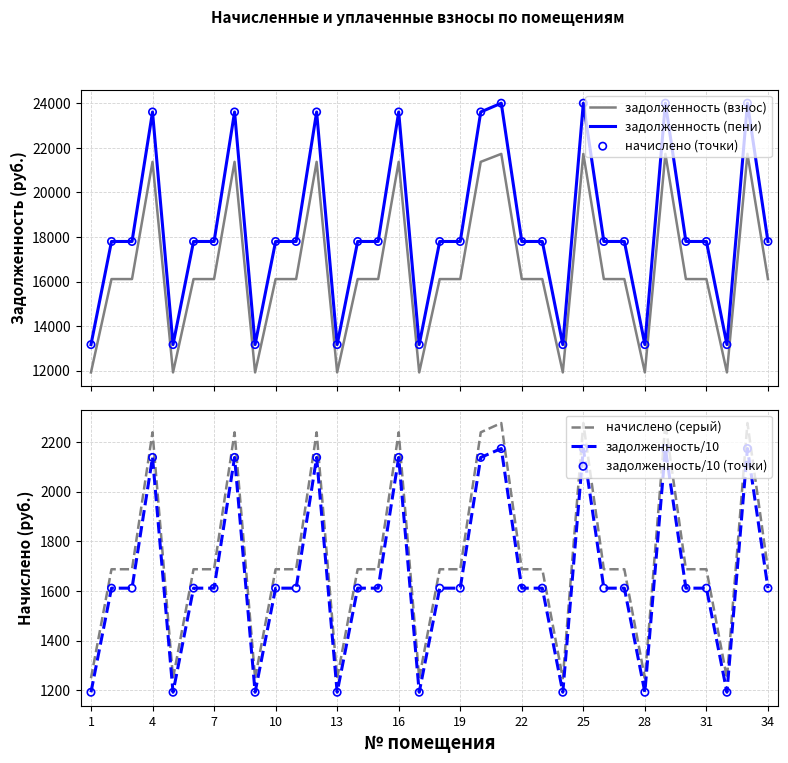

What are all the series names shown in the legend?

задолженность (взнос), задолженность (пени), начислено (точки), начислено (серый), задолженность/10, задолженность/10 (точки)